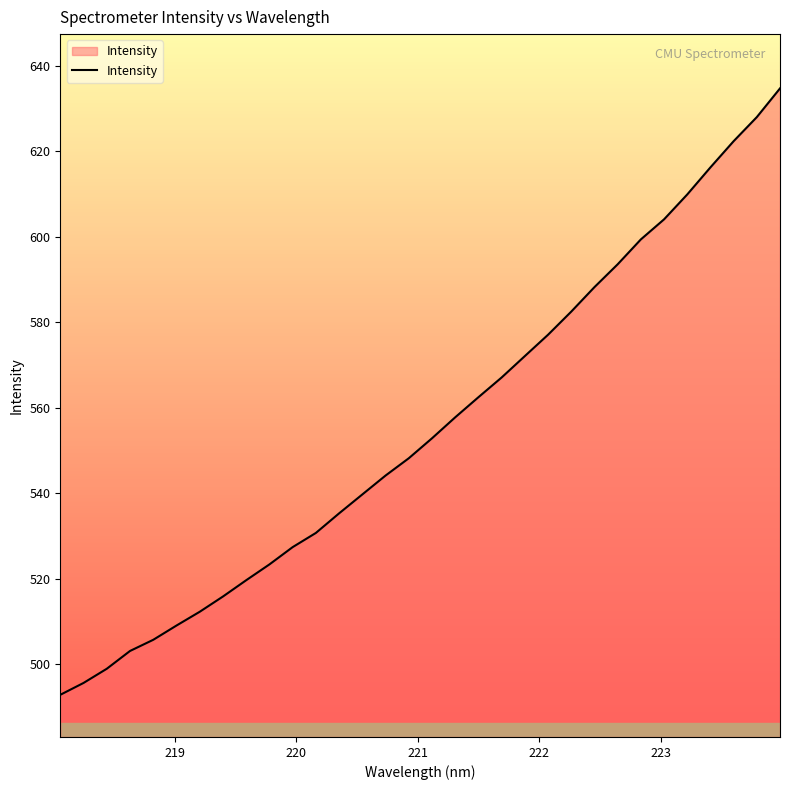

What is the difference between the maximum and minimum values?

141.8